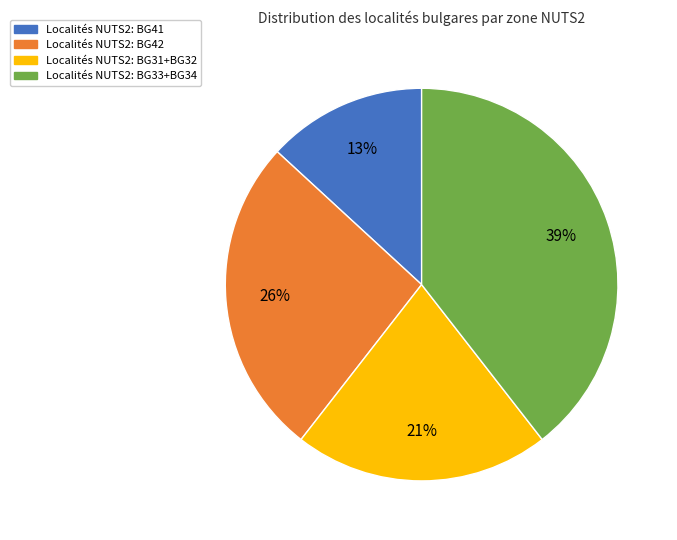

To the nearest percent, what is the difference between the largest and smallest slice percentages?

26%